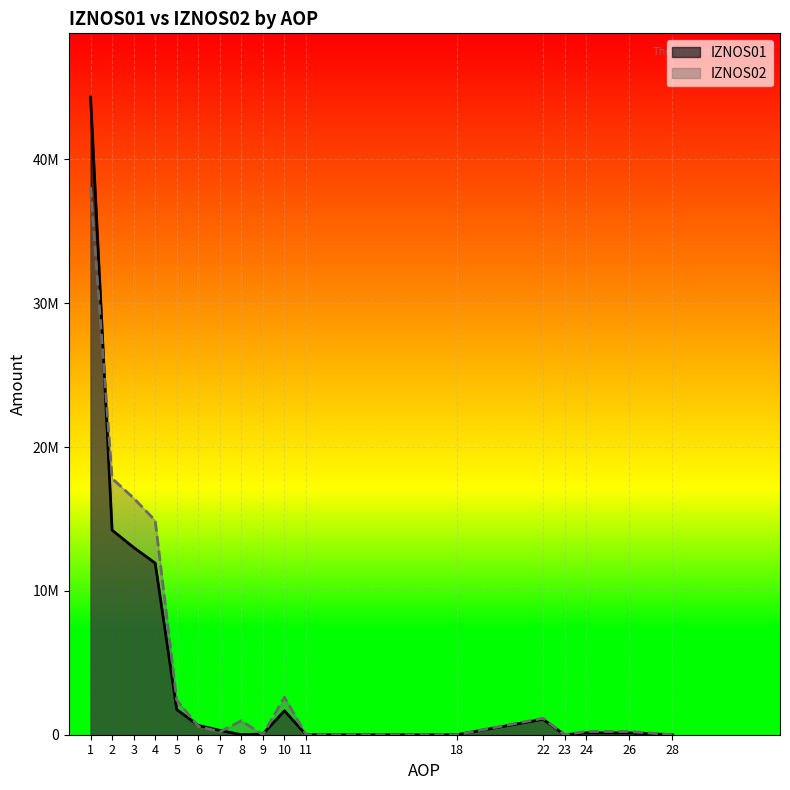

What are all the series names shown in the legend?

IZNOS01, IZNOS02